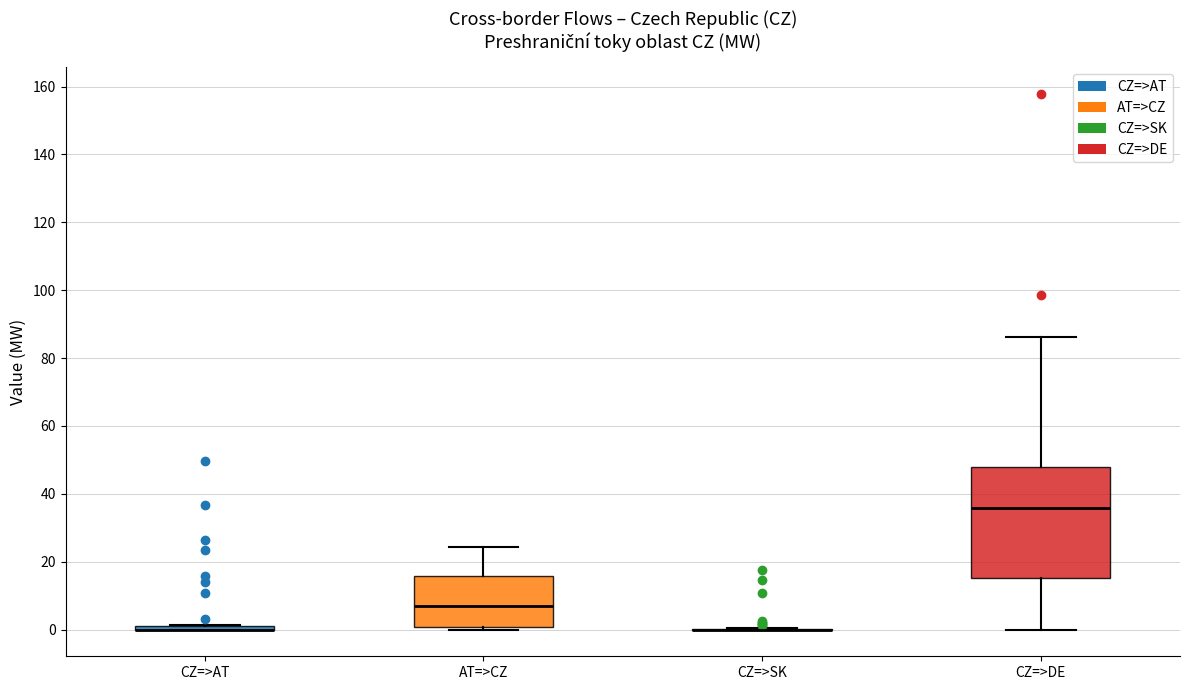

Reading left to right, read every box against the y-axis: the position of its median line, the range the box covers, and the ends of its whiskers. The values are not printed on the chart, so give them approximately, as read against the axis.

CZ=>AT: box collapsed to a line at 0, whiskers 0 to 2
AT=>CZ: median 8, box 0 to 16, whiskers 0 (just below the box's lower edge) to 24
CZ=>SK: box collapsed to a line at 0, whiskers 0 to 0
CZ=>DE: median 36, box 16 to 48, whiskers 0 to 86